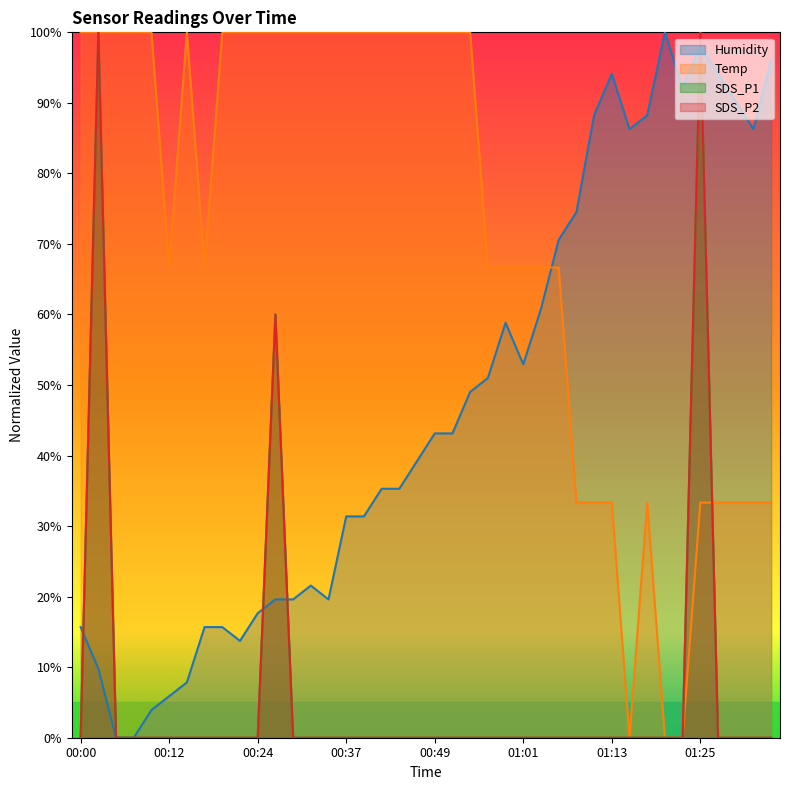

What is the label of the 19th point from the left?

00:44